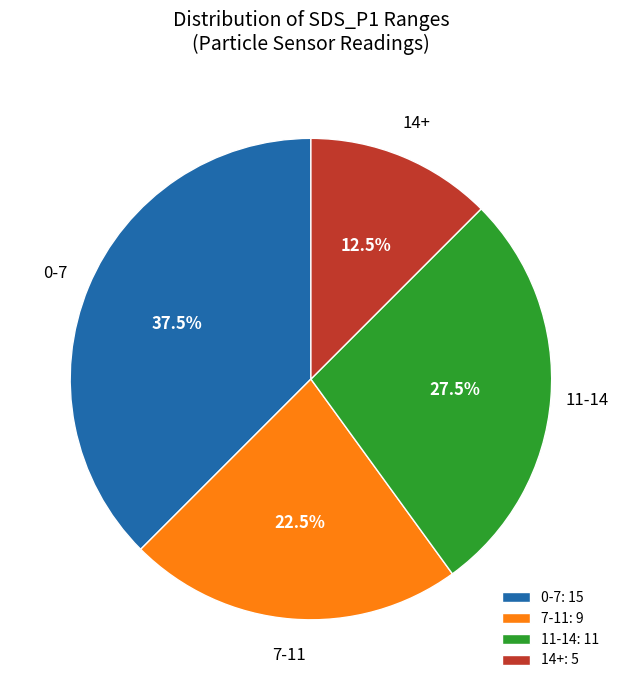

What percentage do 14+: 5 and 0-7: 15 together represent?

50.0%